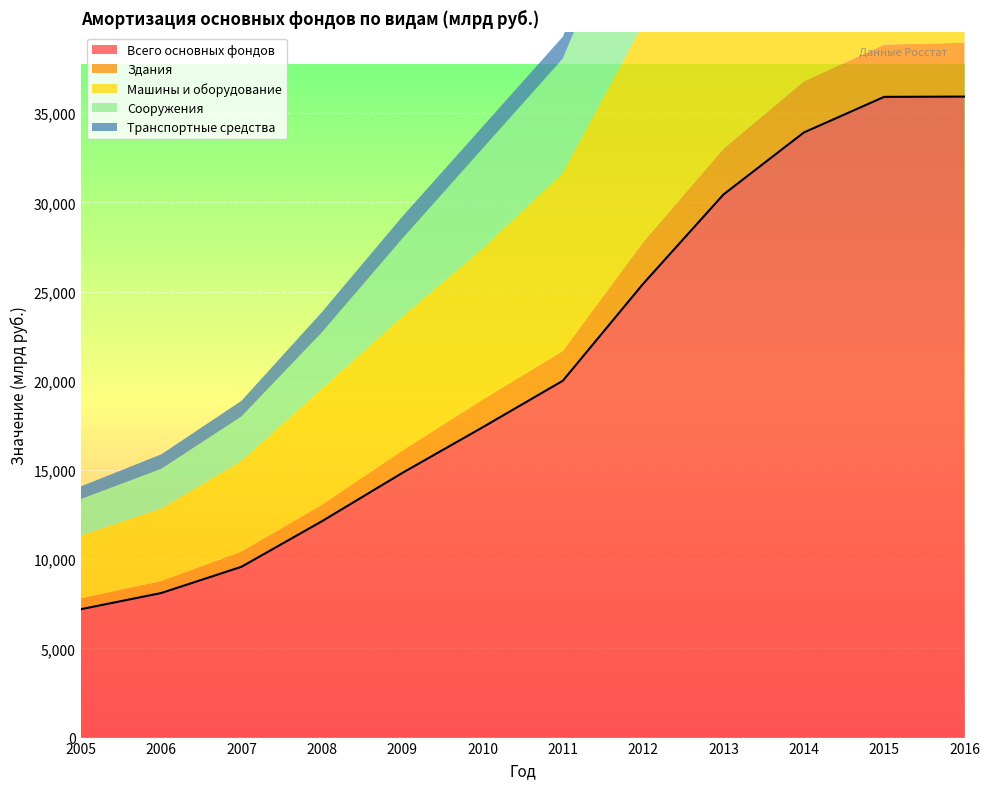

True or false: Всего основных фондов and Сооружения intersect in this chart.

False